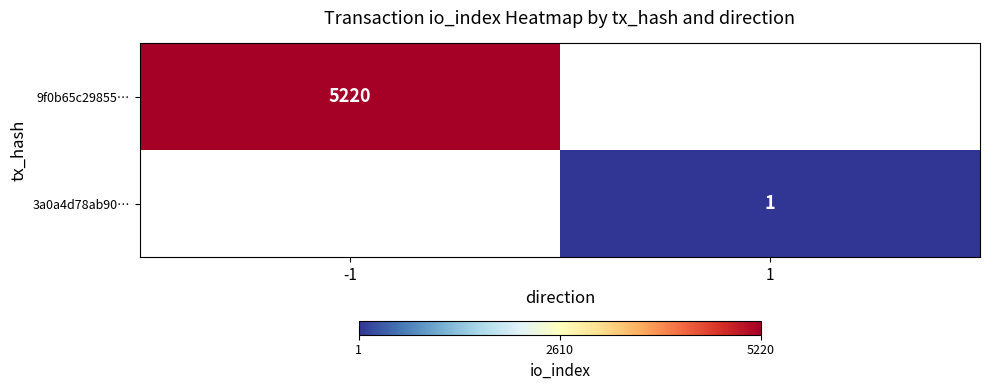

At which category does the chart reach its peak across all series?

-1